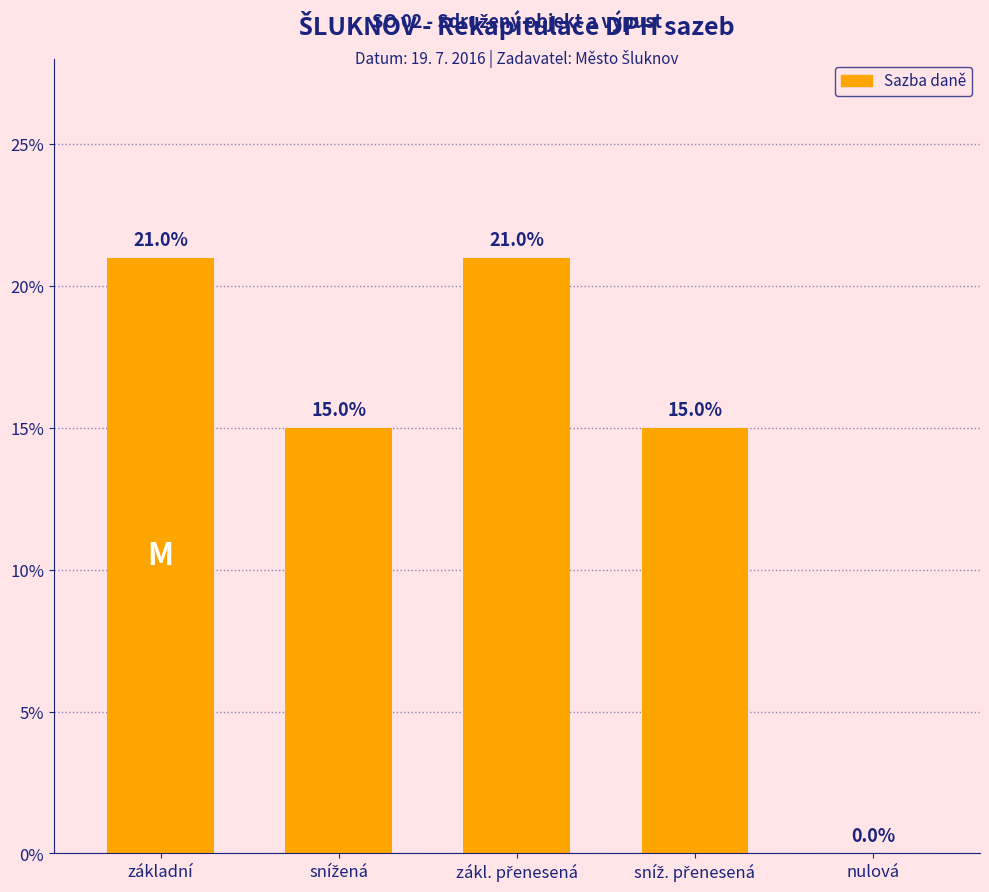

How many categories are shown in the chart?

5